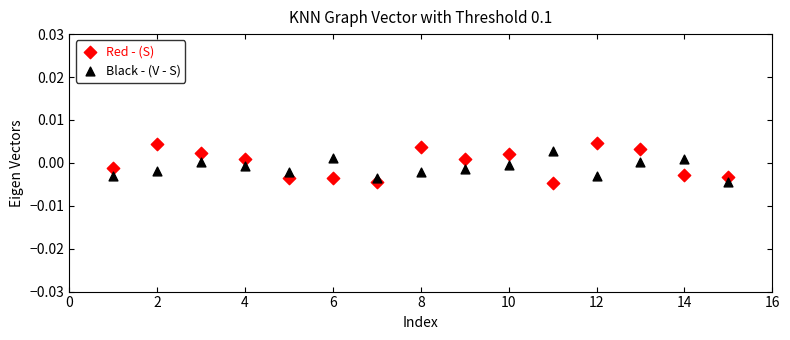

Which series reaches the maximum Y coordinate?

Red - (S)